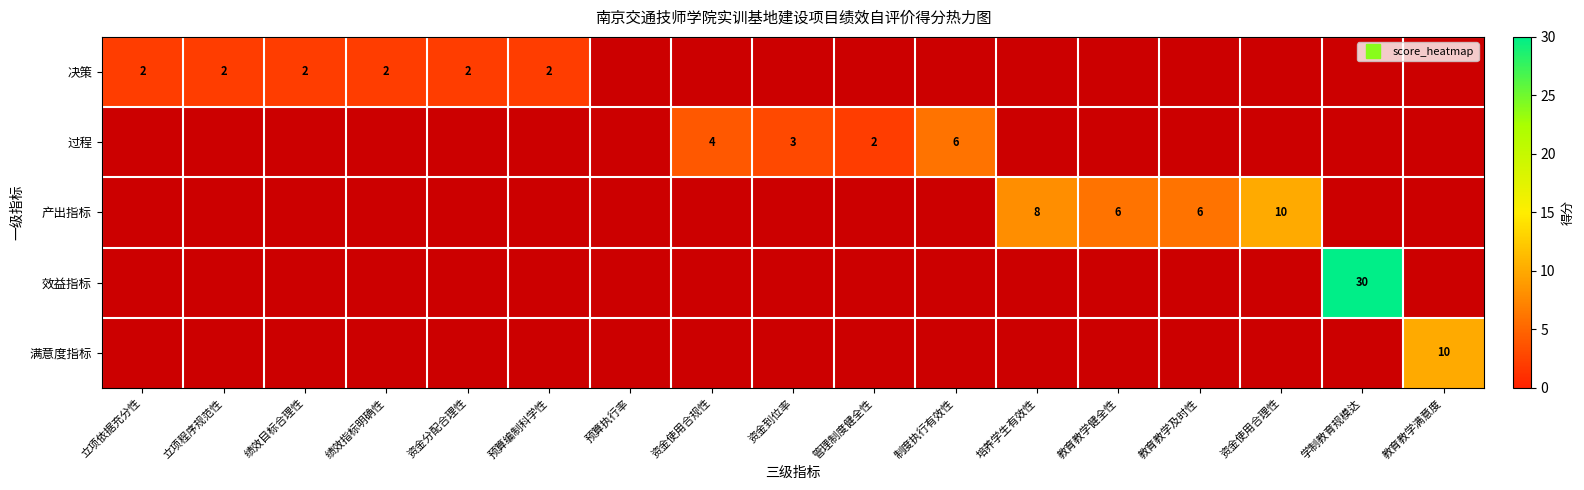

Is the value of 决策 at 制度执行有效性 greater than the value of 满意度指标 at 绩效目标合理性?

No